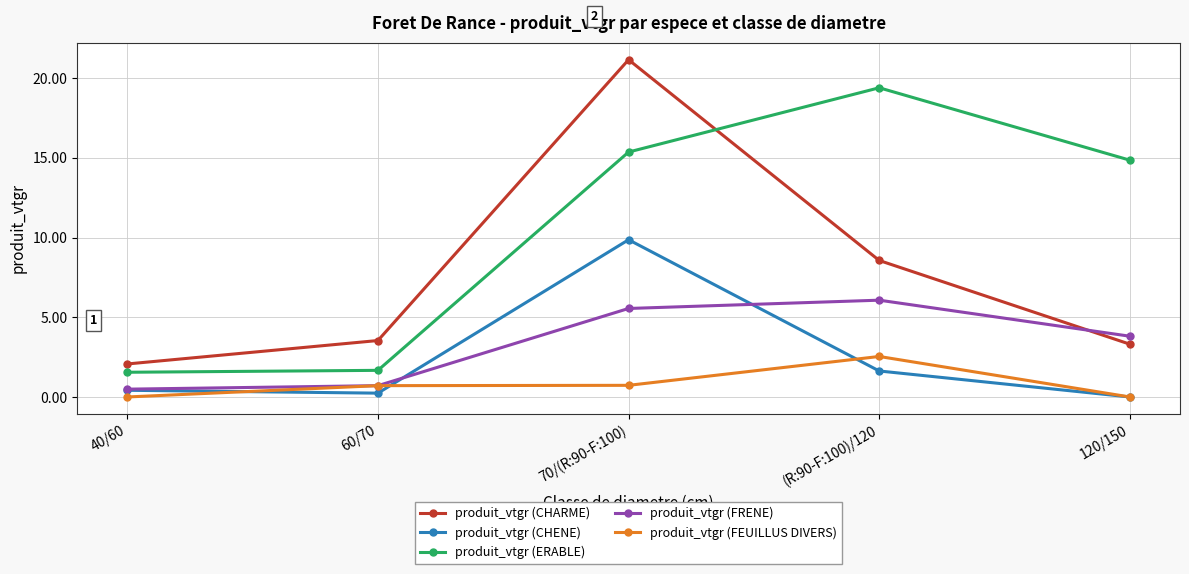

List the series in order of their peak value, lowest first.

produit_vtgr (FEUILLUS DIVERS), produit_vtgr (FRENE), produit_vtgr (CHENE), produit_vtgr (ERABLE), produit_vtgr (CHARME)